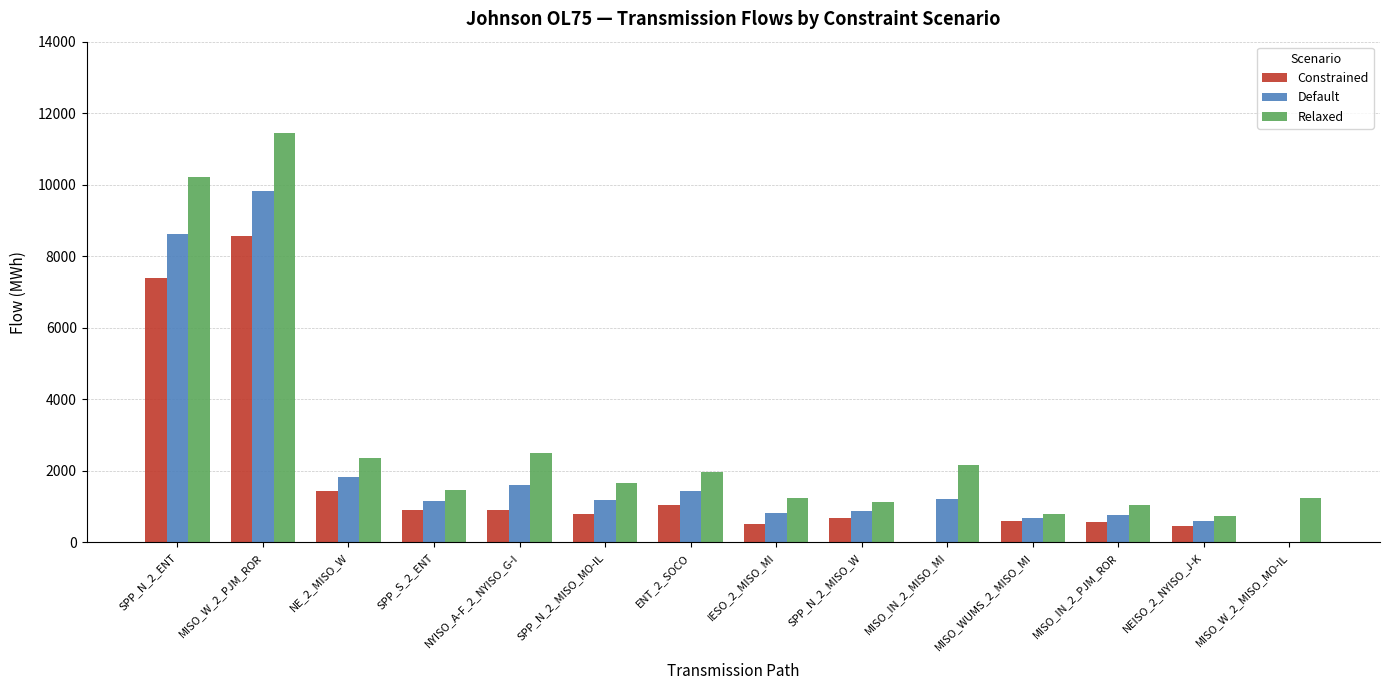

Is it true that Relaxed equals 1849.2 at MISO_W_2_MISO_MO-IL?

False